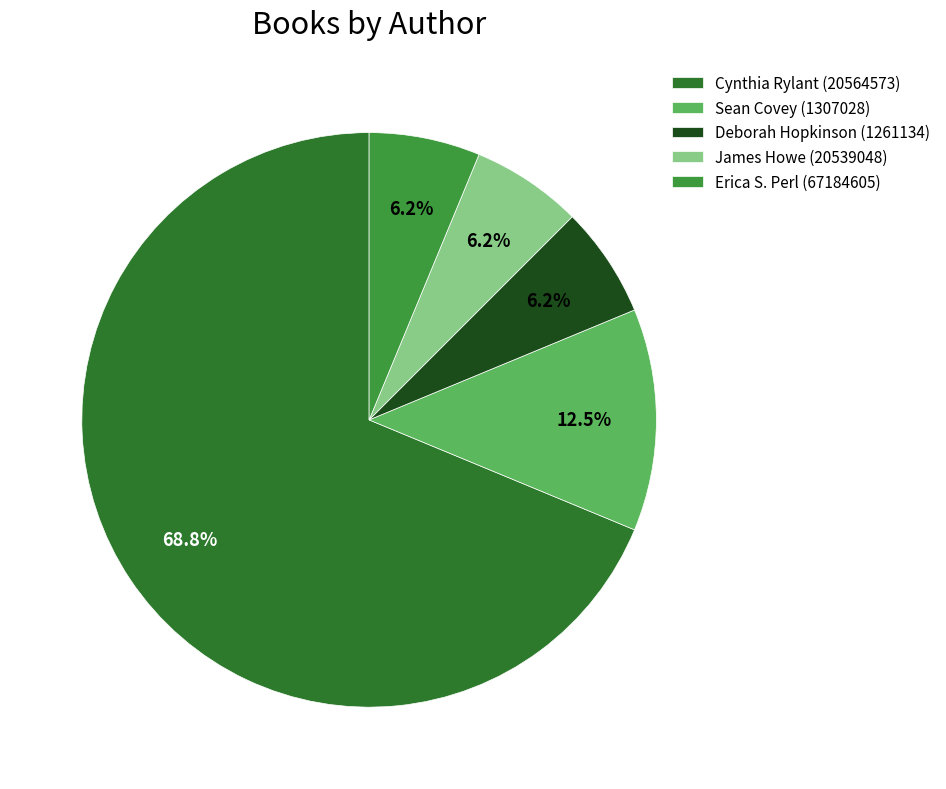

Does Cynthia Rylant (20564573) account for over 50% of the chart?

Yes